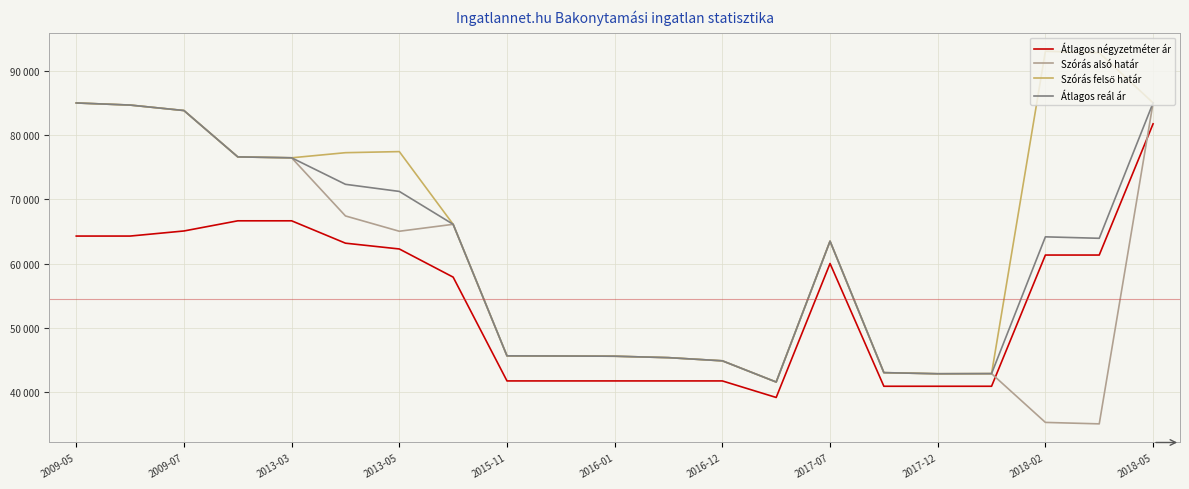

Is this an area chart (filled region under the line)?

No